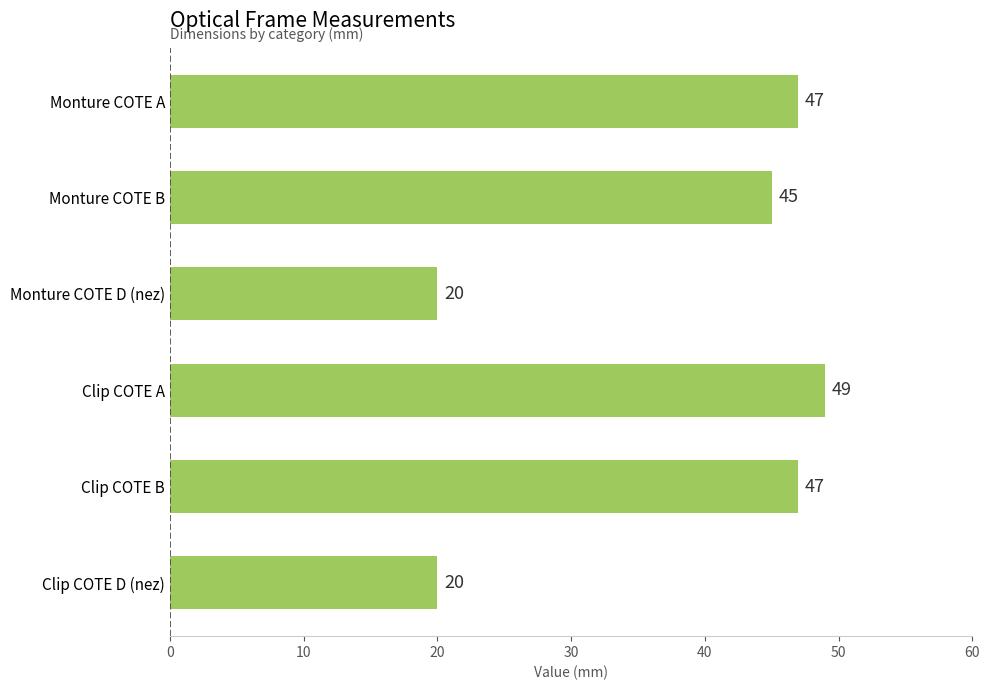

Is it true that the value at Clip COTE D (nez) is 8?

False